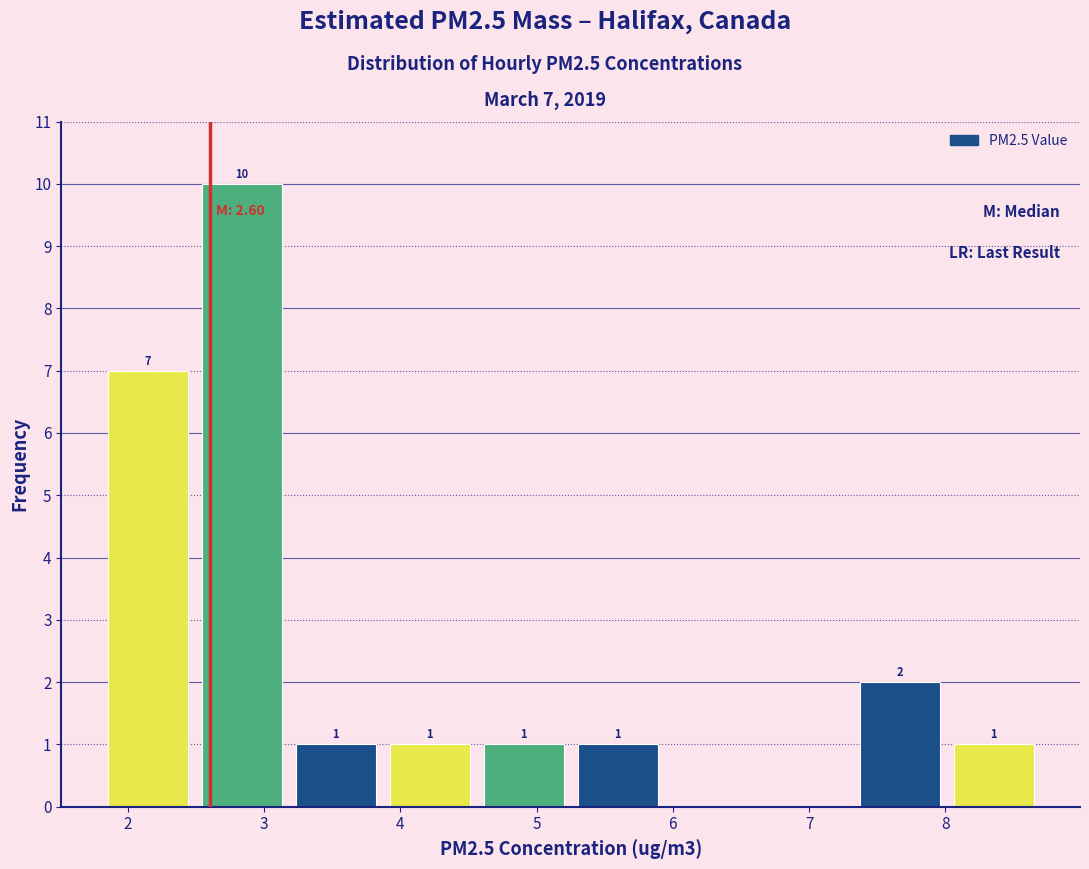

Over which range of the x-axis is the bar tallest?

2.49 to 3.18